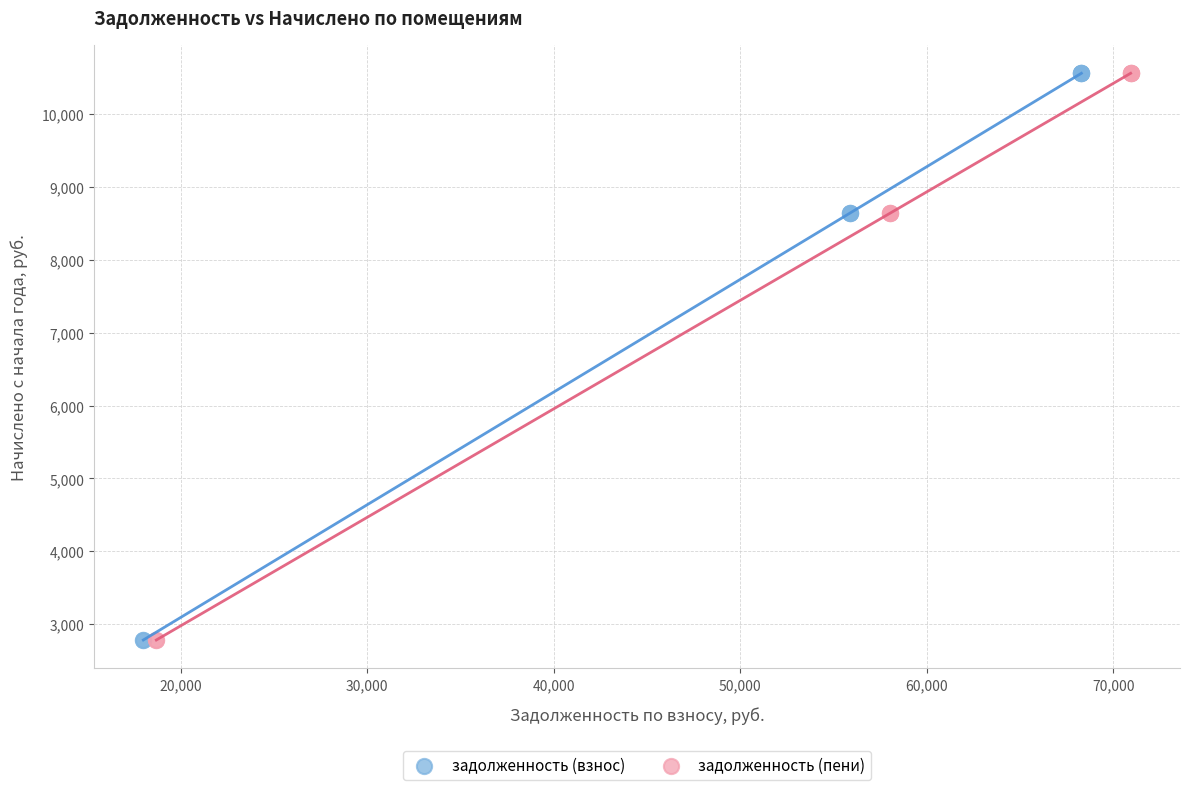

What are all the series names shown in the legend?

задолженность (взнос), задолженность (пени)